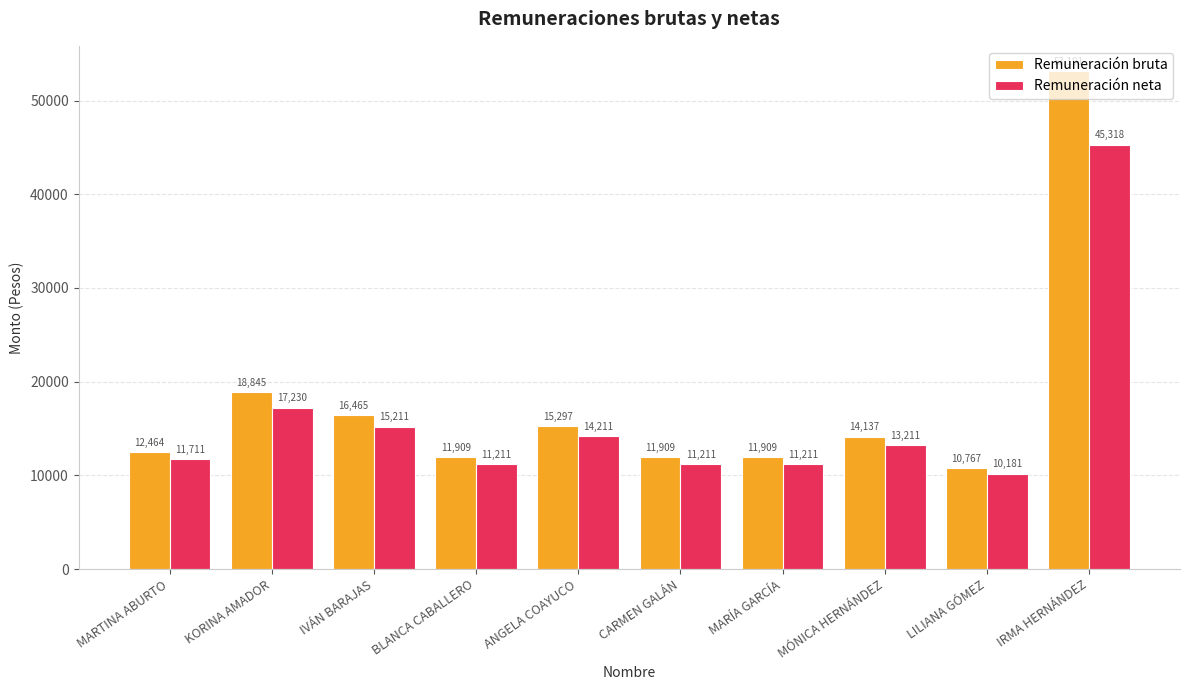

Rank the series at MÓNICA HERNÁNDEZ from lowest to highest value.

Remuneración neta, Remuneración bruta